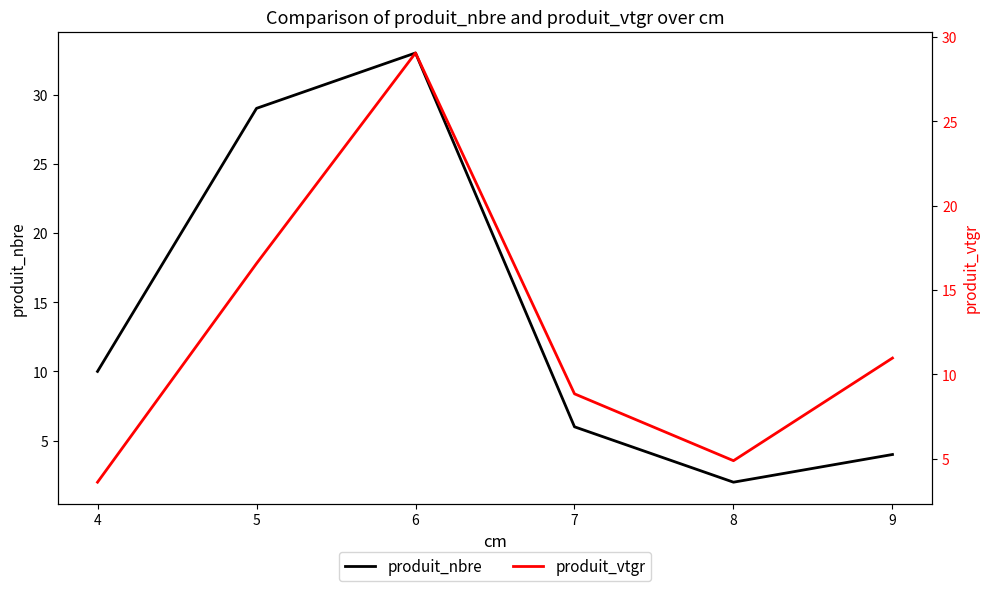

What is the difference between the maximum and minimum values in the produit_vtgr series?

25.4